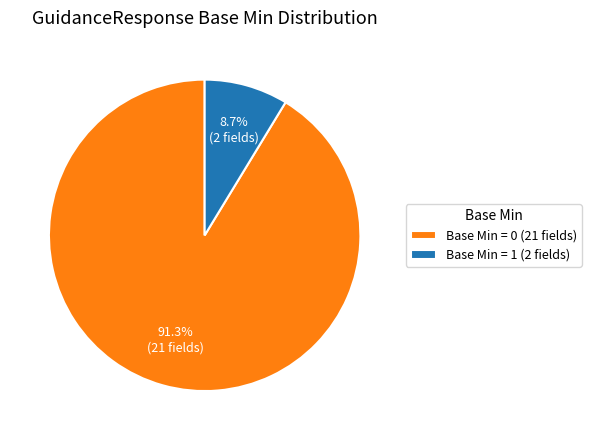

Which slice is the largest?

Base Min = 0 (21 fields)